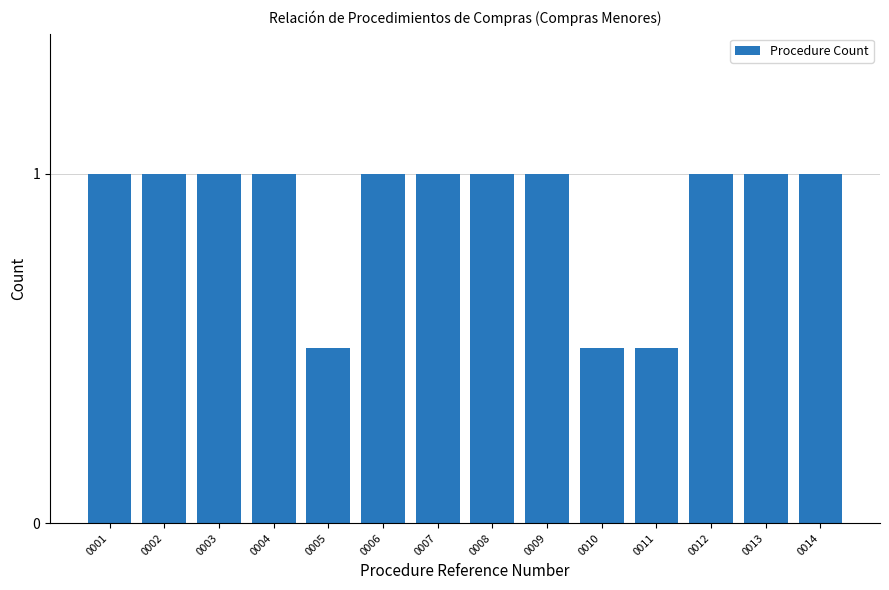

Reading left to right, what are all the values shown in this chart?

1.0	1.0	1.0	1.0	0.5	1.0	1.0	1.0	1.0	0.5	0.5	1.0	1.0	1.0